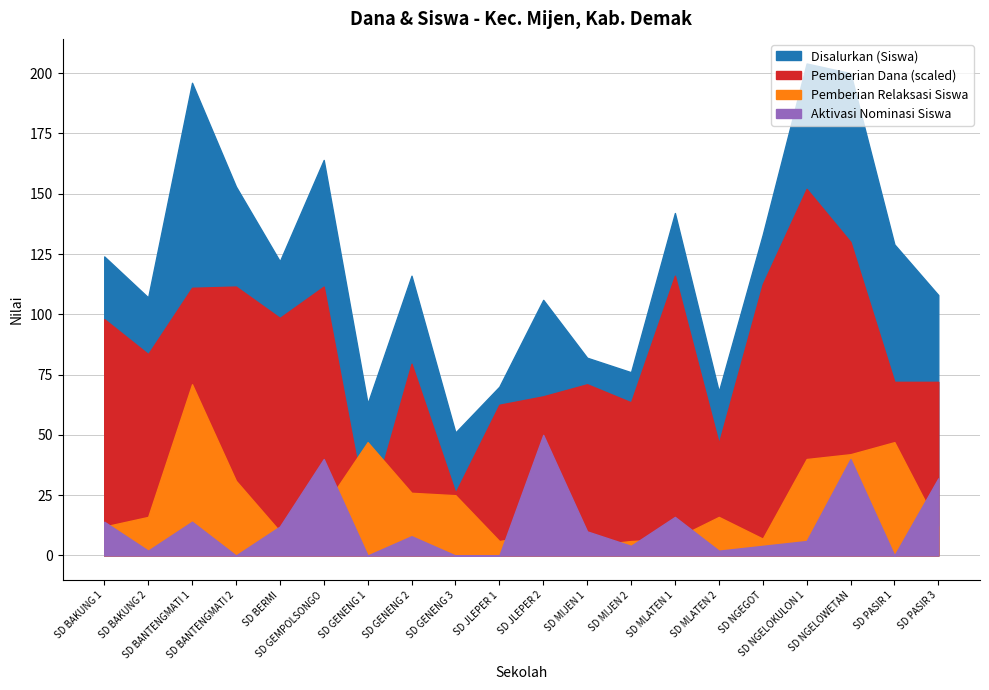

What is the total value across all series at SD NGELOWETAN?

149400262